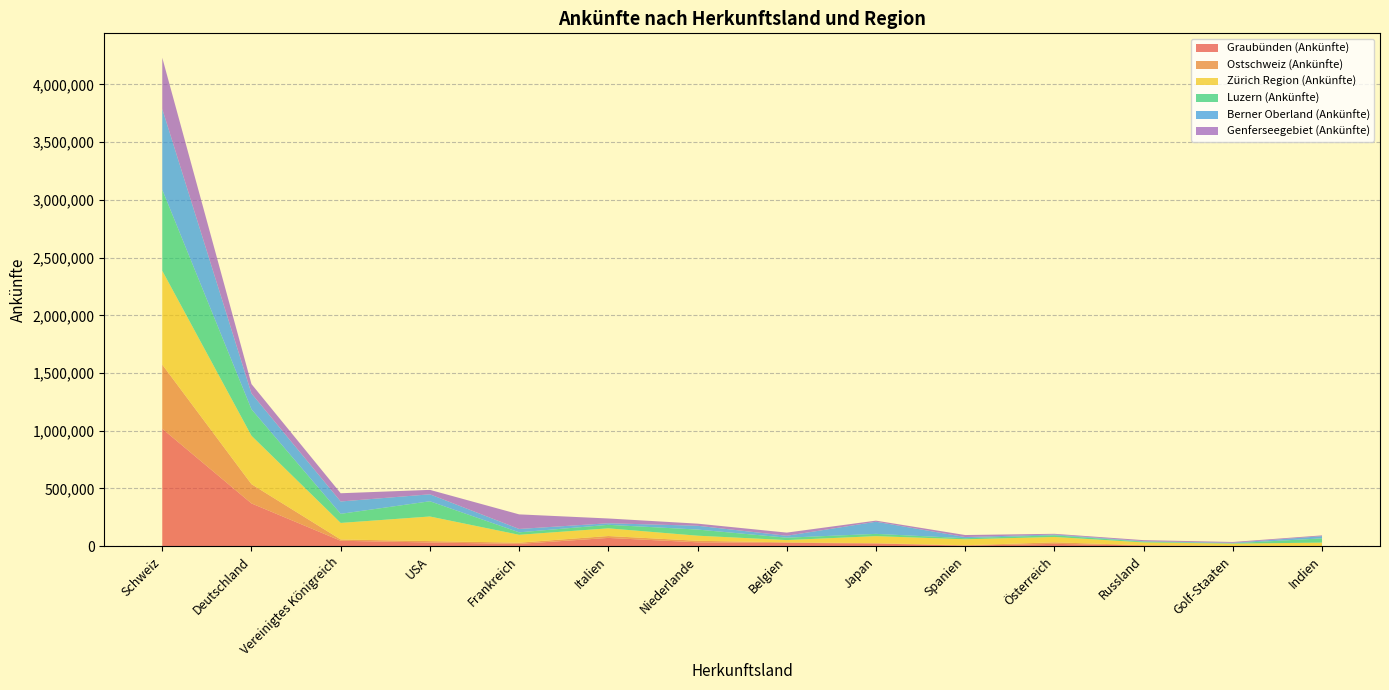

Reading left to right, list all the values displayed in this chart.

Graubünden (Ankünfte): Schweiz=1017274	Deutschland=370298	Vereinigtes Königreich=46763	USA=31979	Frankreich=19788	Italien=71402	Niederlande=33485	Belgien=29034	Japan=23018	Spanien=4489	Österreich=19979	Russland=5686	Golf-Staaten=1245	Indien=1142
Ostschweiz (Ankünfte): Schweiz=555704	Deutschland=166861	Vereinigtes Königreich=11145	USA=11935	Frankreich=10400	Italien=16567	Niederlande=13153	Belgien=4297	Japan=2979	Spanien=3457	Österreich=13353	Russland=2774	Golf-Staaten=610	Indien=905
Zürich Region (Ankünfte): Schweiz=813260	Deutschland=419519	Vereinigtes Königreich=143383	USA=213134	Frankreich=68230	Italien=66486	Niederlande=44078	Belgien=19429	Japan=60899	Spanien=51448	Österreich=46369	Russland=24177	Golf-Staaten=20219	Indien=28728
Luzern (Ankünfte): Schweiz=702111	Deutschland=229375	Vereinigtes Königreich=78803	USA=131952	Frankreich=21429	Italien=30431	Niederlande=53231	Belgien=20678	Japan=19625	Spanien=9577	Österreich=14537	Russland=6426	Golf-Staaten=2789	Indien=36919
Berner Oberland (Ankünfte): Schweiz=699516	Deutschland=136903	Vereinigtes Königreich=107008	USA=60241	Frankreich=29164	Italien=13566	Niederlande=32879	Belgien=16541	Japan=104893	Spanien=10107	Österreich=6537	Russland=4269	Golf-Staaten=4669	Indien=18751
Genferseegebiet (Ankünfte): Schweiz=443637	Deutschland=81454	Vereinigtes Königreich=71333	USA=38524	Frankreich=126480	Italien=41405	Niederlande=18328	Belgien=27409	Japan=9833	Spanien=17333	Österreich=6268	Russland=8834	Golf-Staaten=6702	Indien=6984